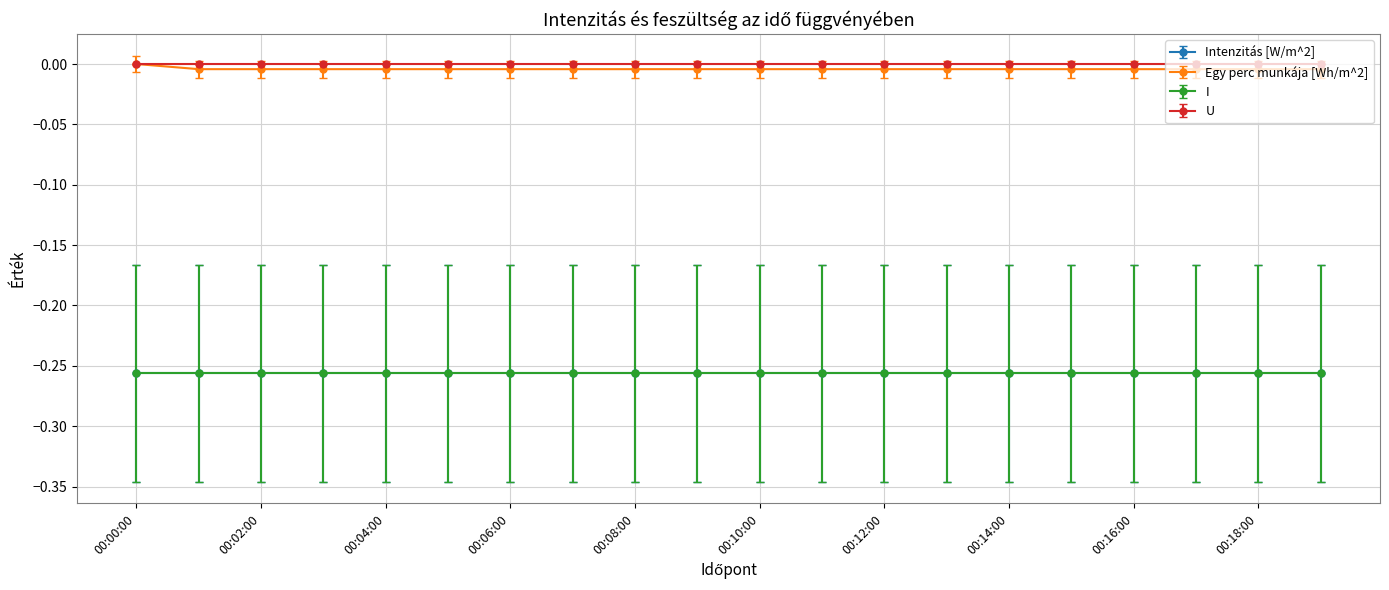

Is this an area chart (filled region under the line)?

No